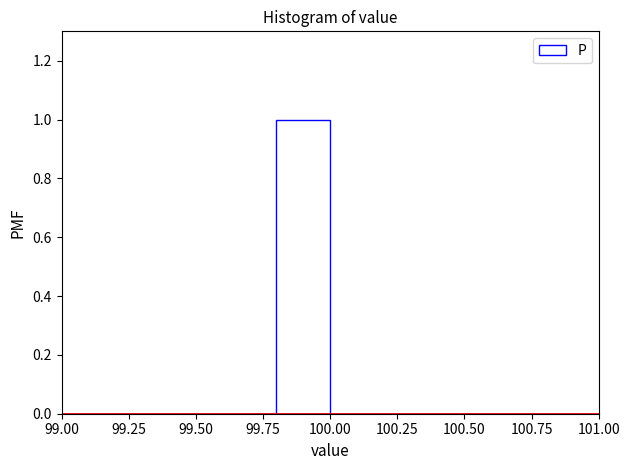

Over which range of the x-axis is the bar tallest?

99.8 to 100.0